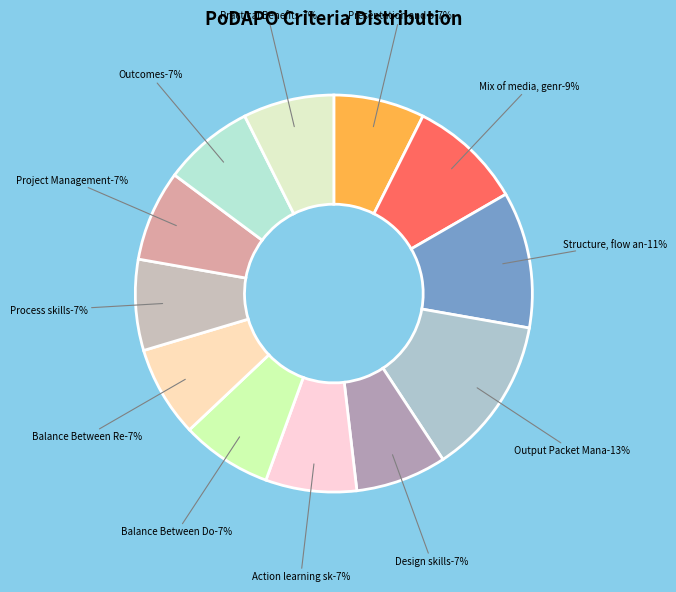

What is the total percentage of Balance Between Reflection and Balance Between Doing and Thinking?

14.8%